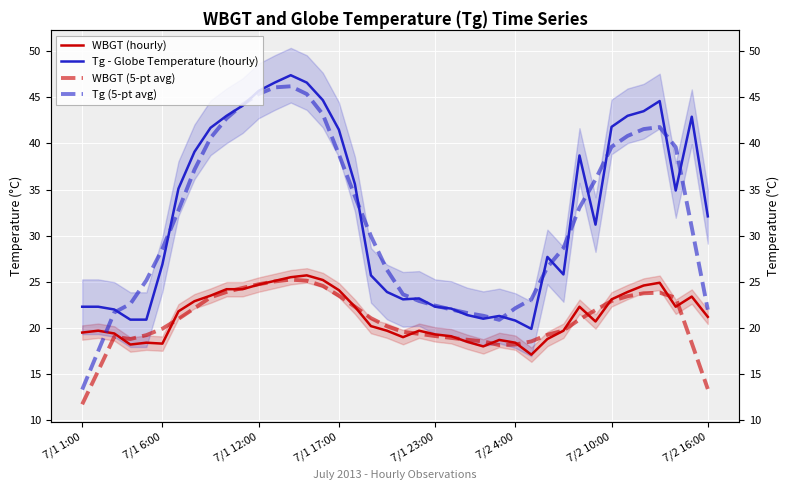

How many values in the WBGT (5-pt avg) series exceed 20?

21